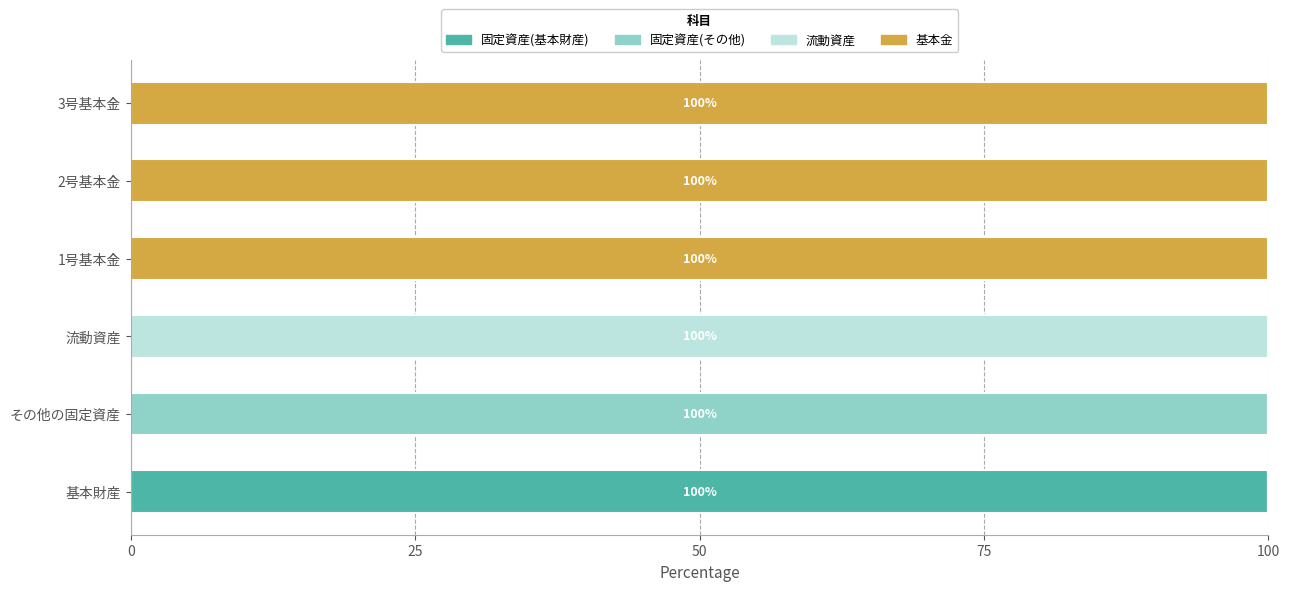

What is the maximum value for 固定資産(基本財産)?

100